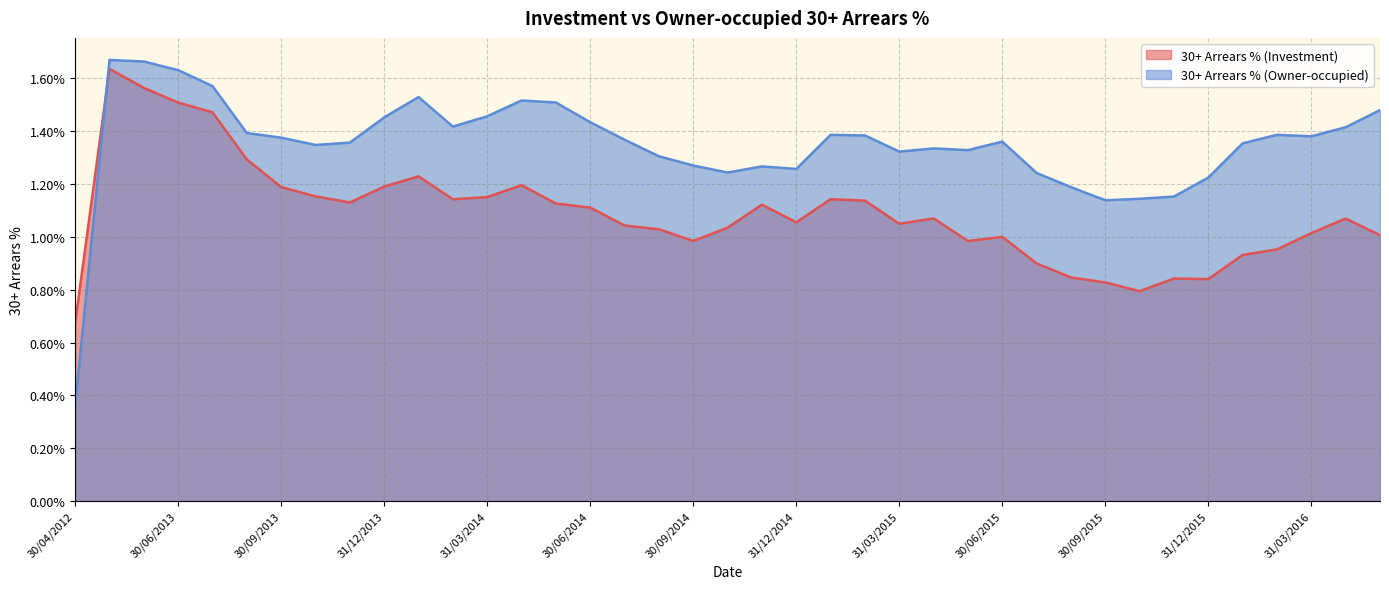

What are all the series names shown in the legend?

30+ Arrears % (Investment), 30+ Arrears % (Owner-occupied)